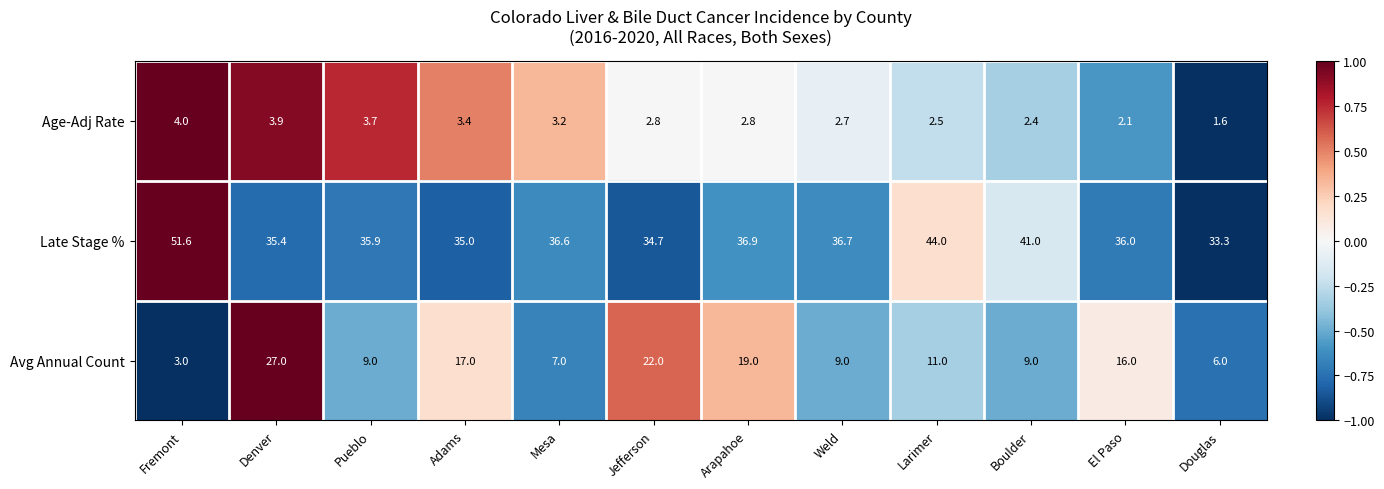

Which series has the largest range (max minus min)?

Avg Annual Count